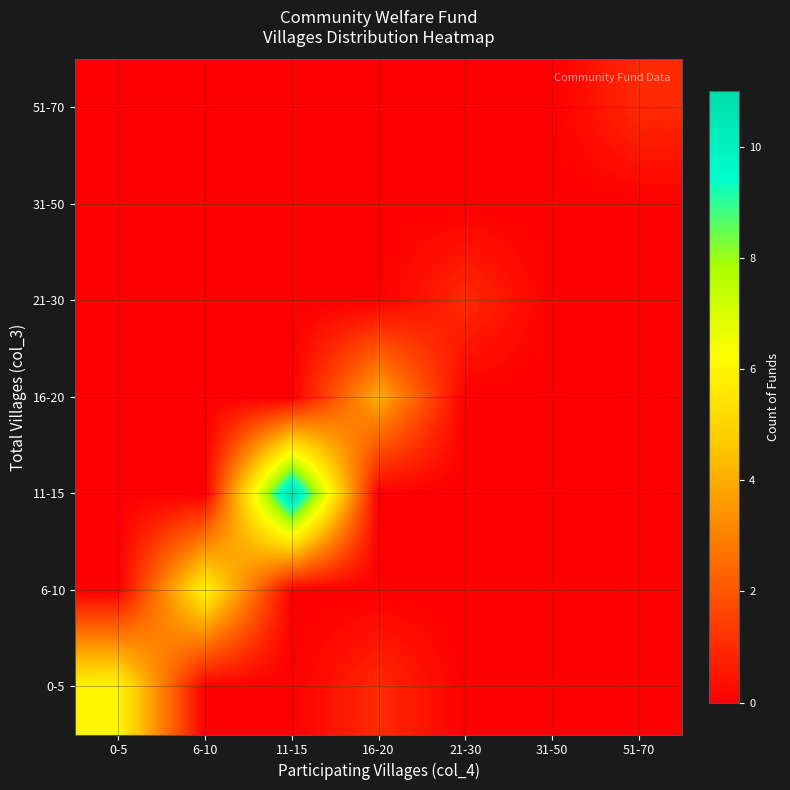

What is the greatest value displayed?

11